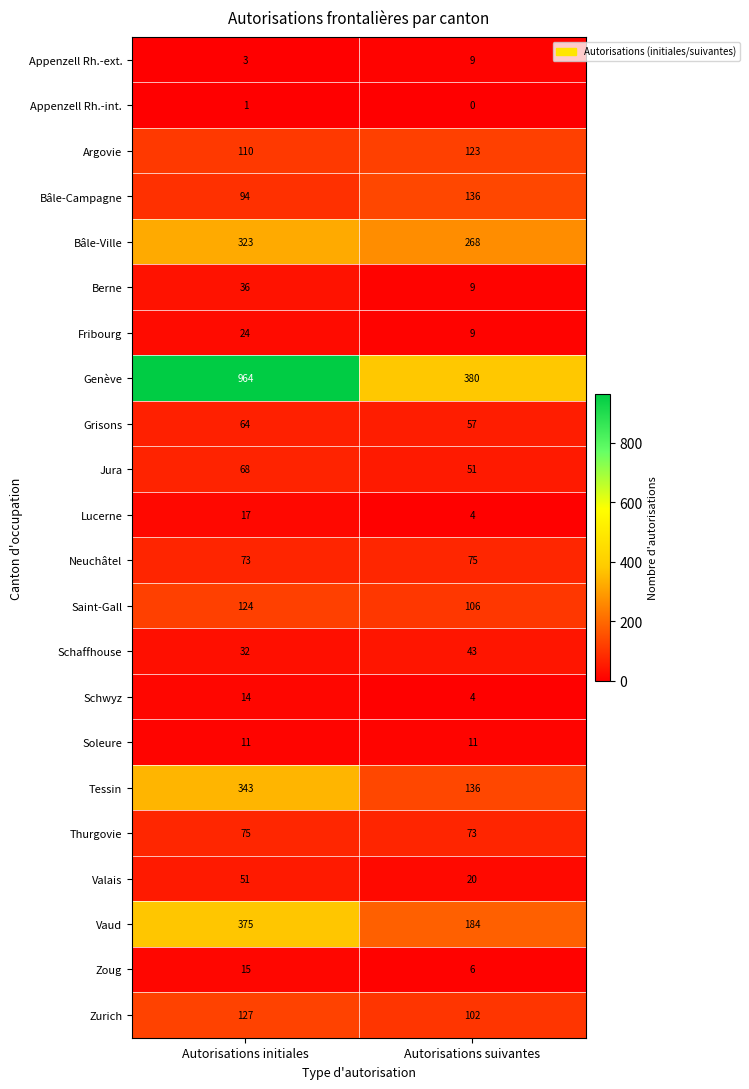

What is the highest value of the Genève series?

964